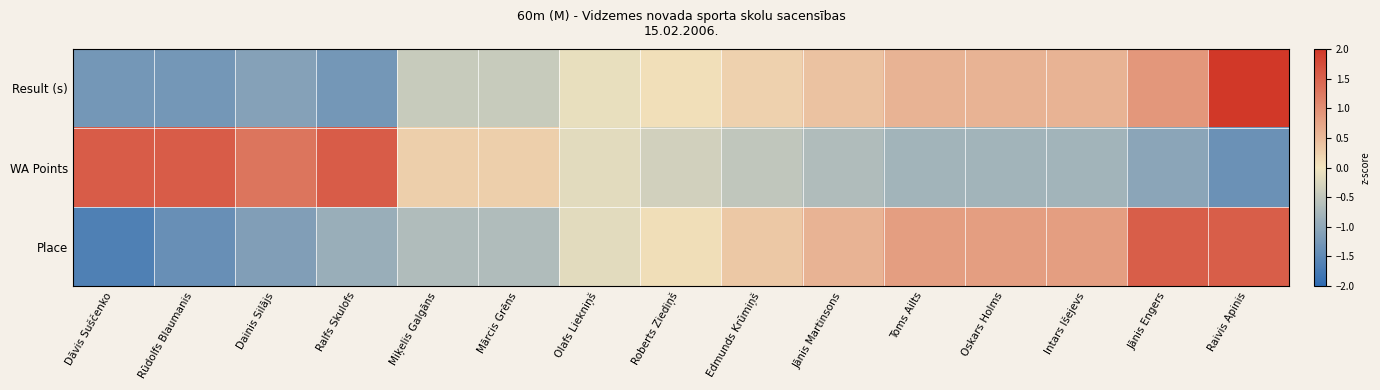

What is the total value across all series at Edmunds Krūmiņš?

0.1